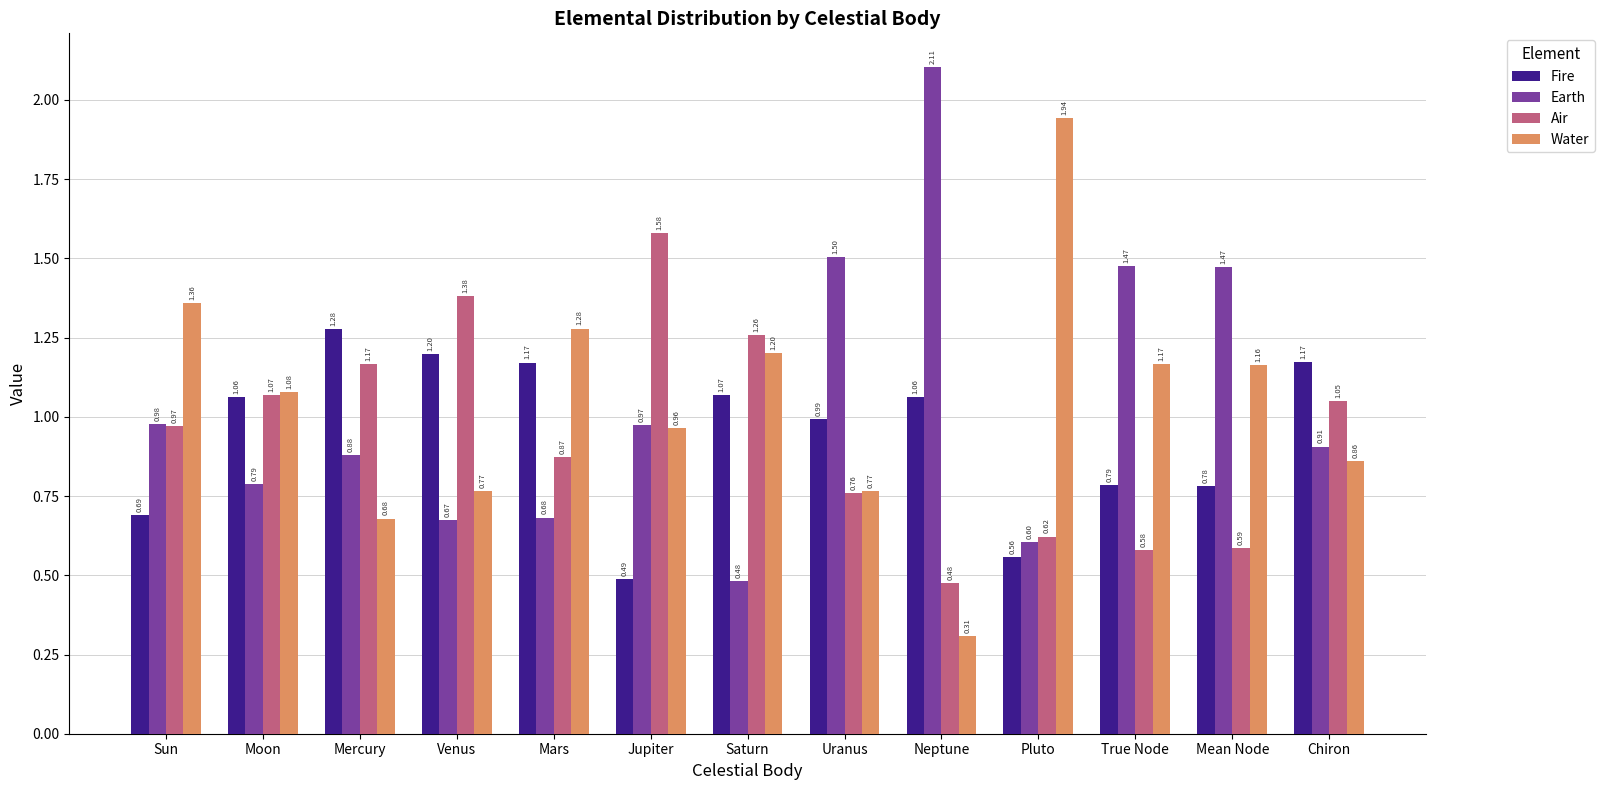

Is it true that Fire equals 1.7 at Chiron?

False